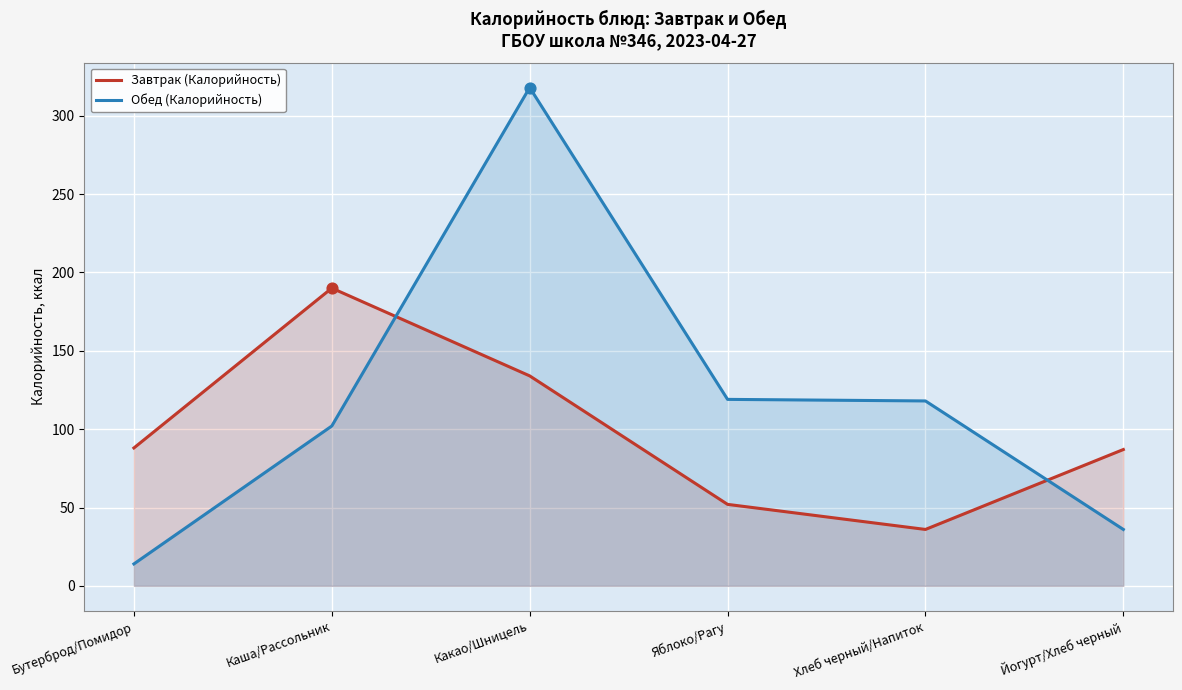

At which category is the sum across all series the highest?

Какао/Шницель